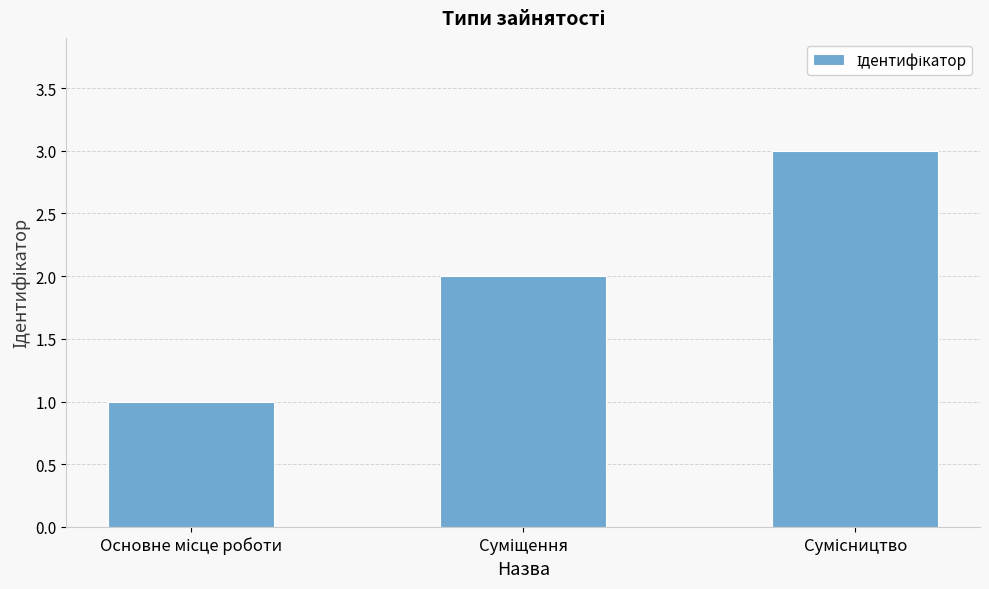

What is the sum of all values?

6